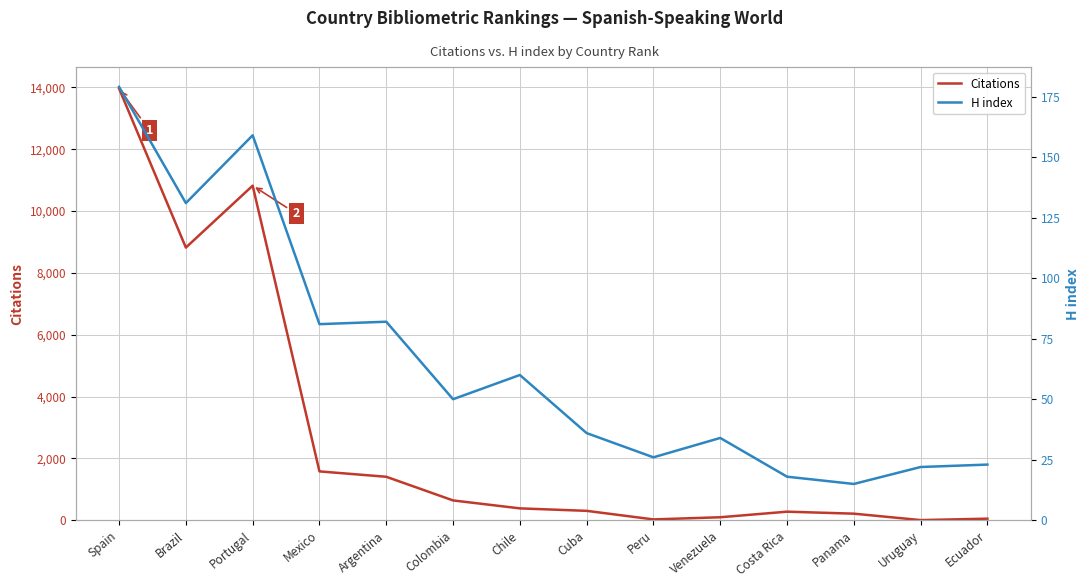

What is the value of the H index point at the 6th from the left?

50